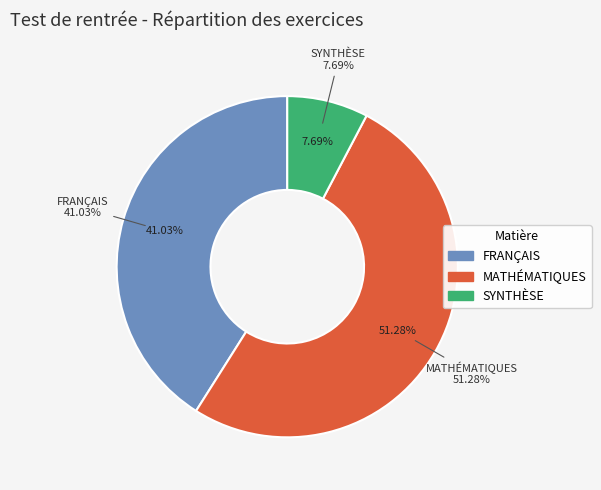

The FRANÇAIS slice represents 29% of the pie. True or false?

False